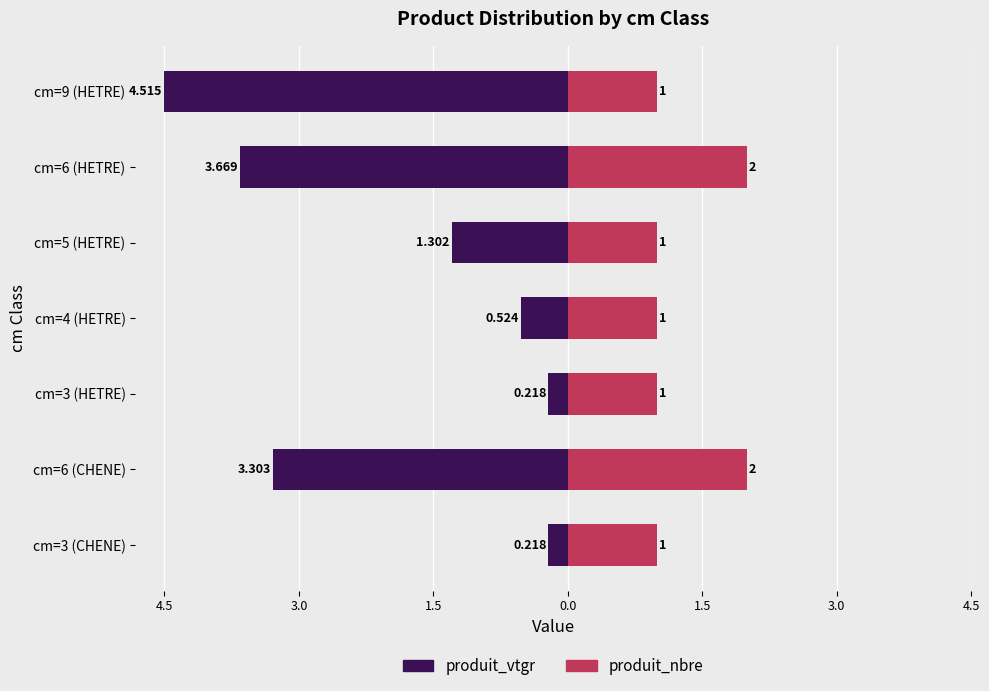

Which series changed the most between cm=3 (HETRE) and cm=9 (HETRE)?

produit_vtgr